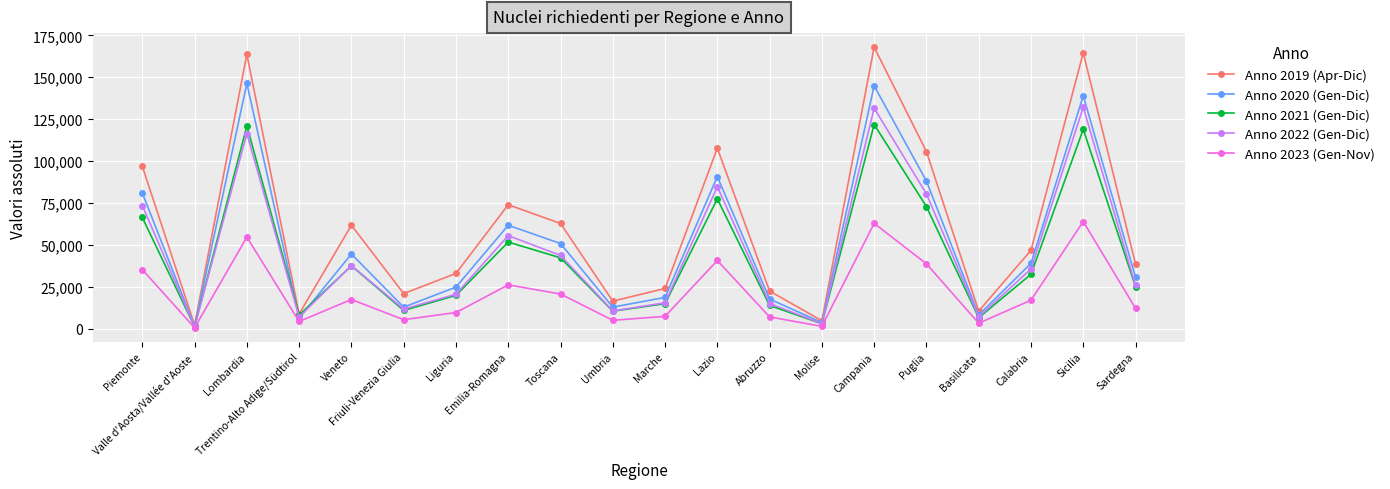

What is the greatest value displayed?

167943